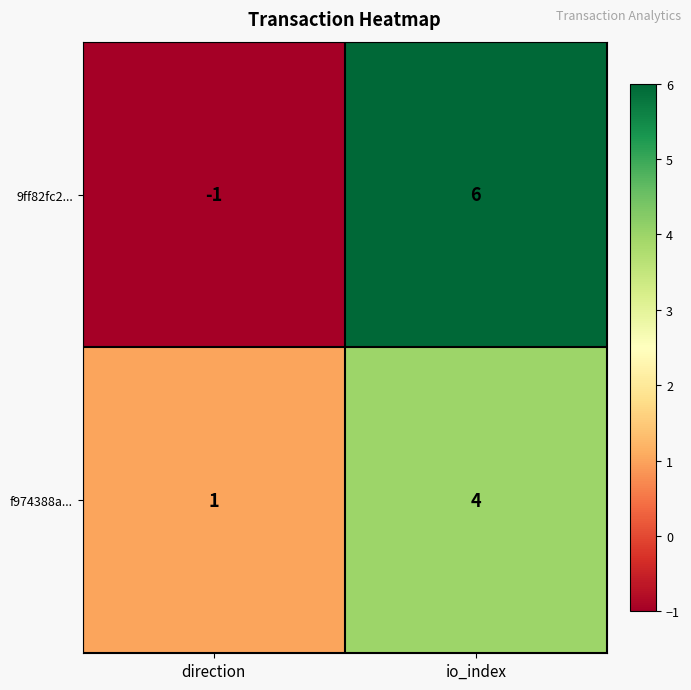

At io_index, list the series in order from smallest to largest.

f974388a..., 9ff82fc2...